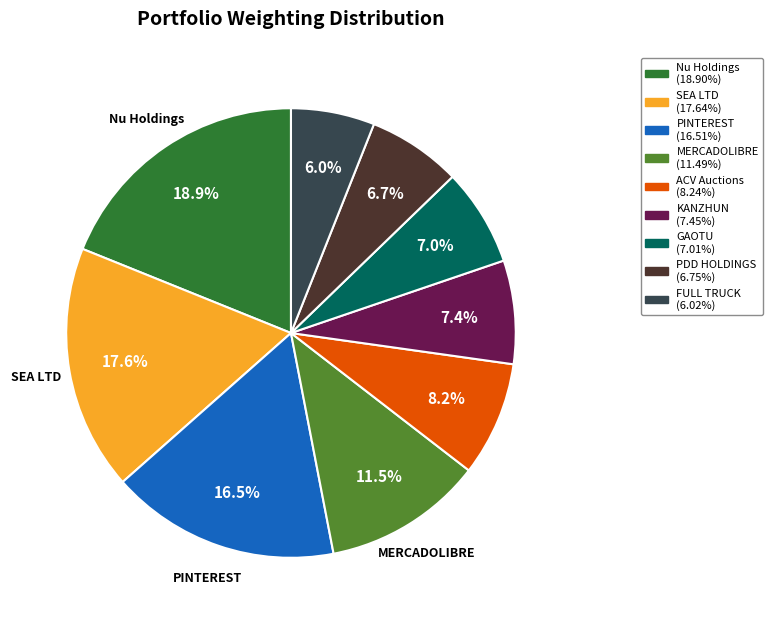

Is there a majority slice in this chart?

No